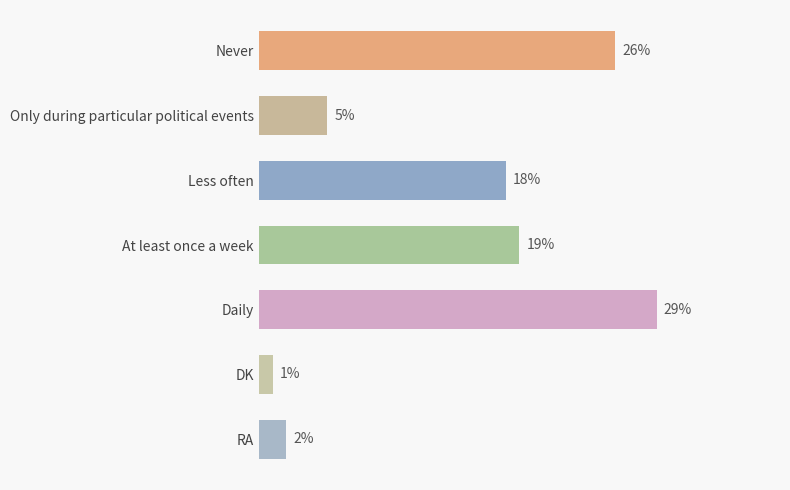

What is the label of the 7th bar from the bottom?

Never